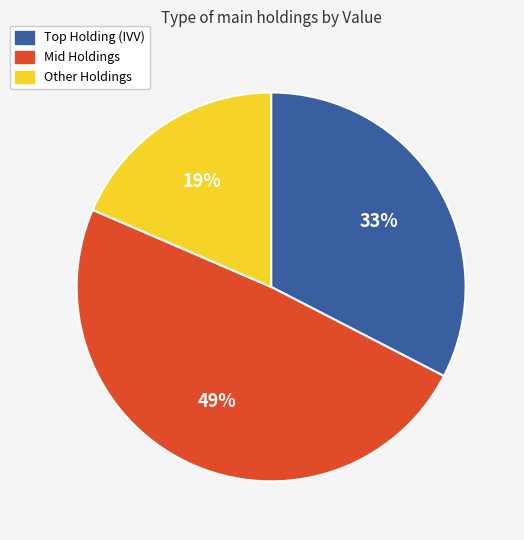

Is there any slice that represents more than half of the pie?

No